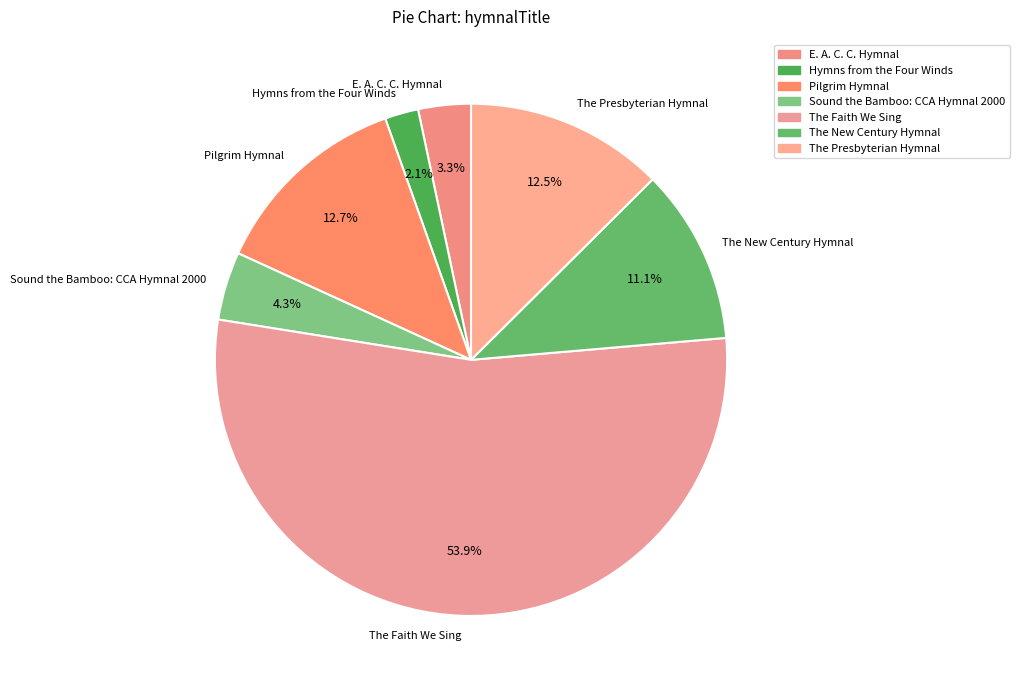

What is the majority slice?

The Faith We Sing